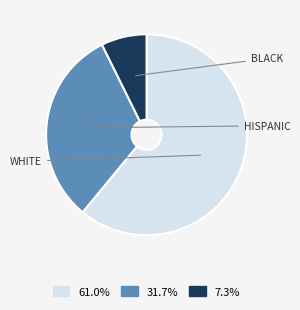

Does any single category account for the majority?

Yes